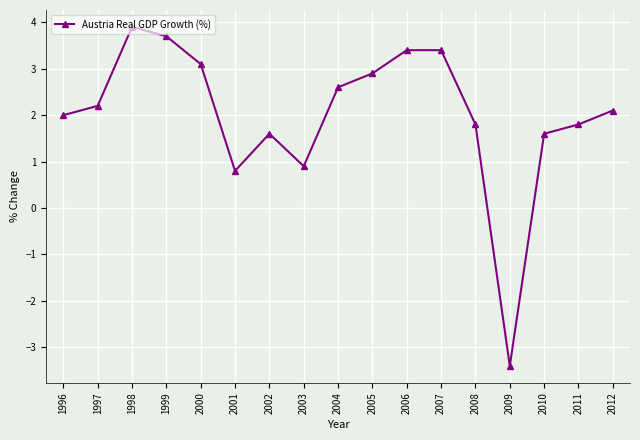

True or false: the data shows 0.9 at 2011.

False